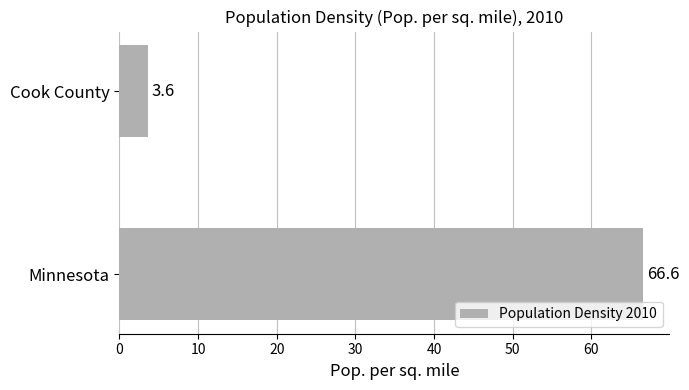

Between Minnesota and Cook County, which is larger?

Minnesota